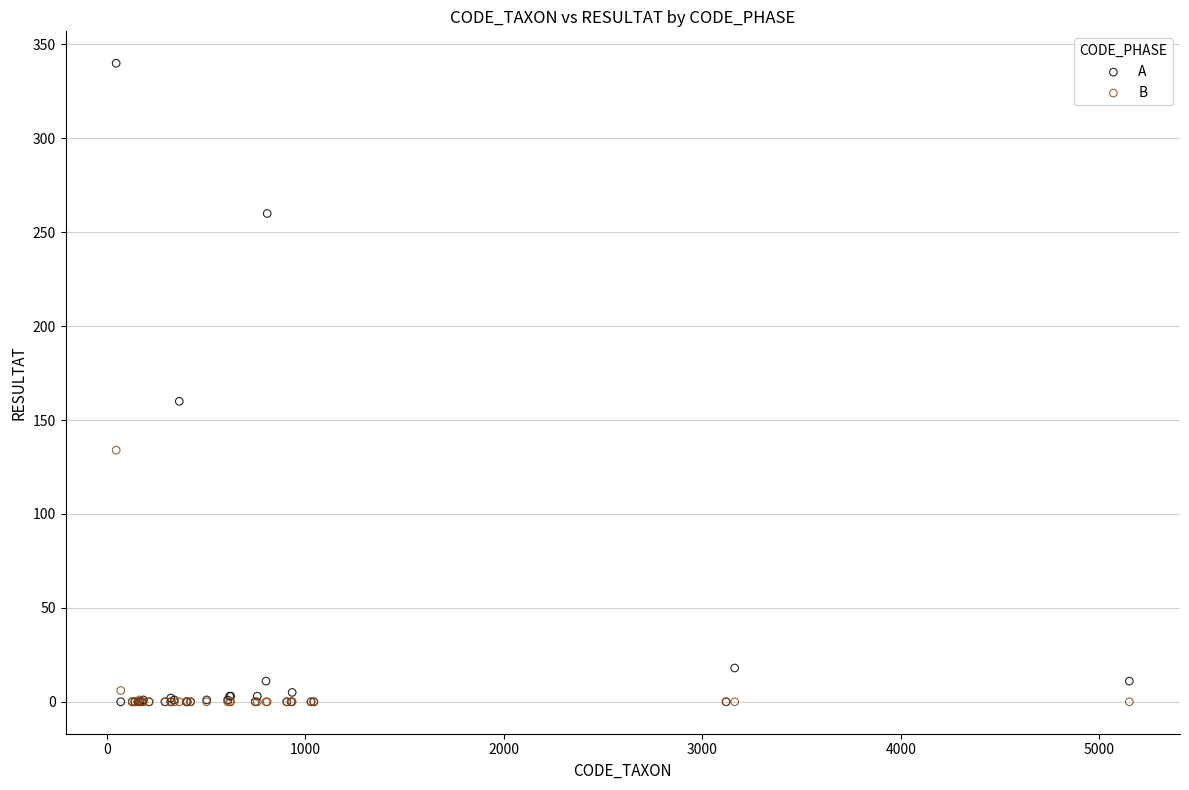

What are all the series names shown in the legend?

A, B